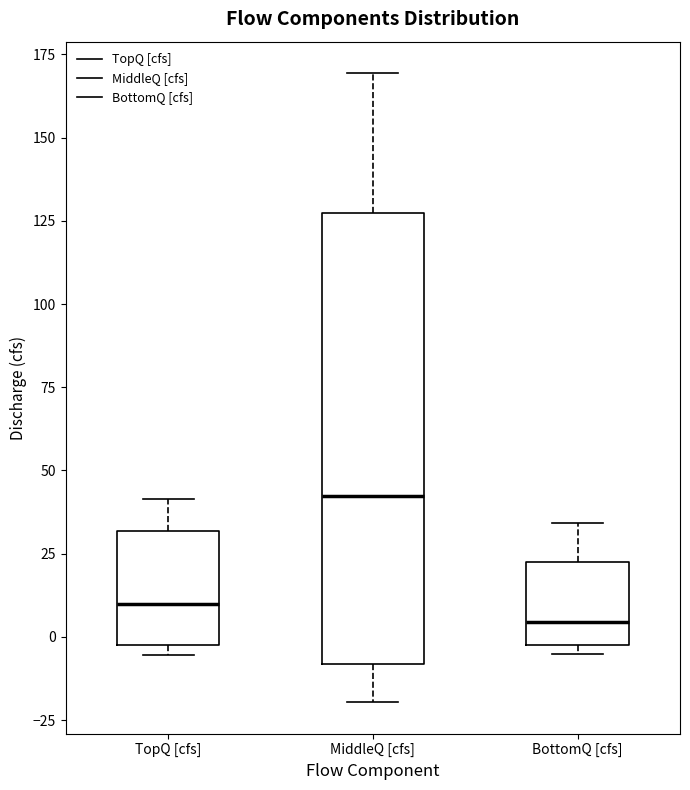

Which box's median line is the lowest?

BottomQ [cfs]